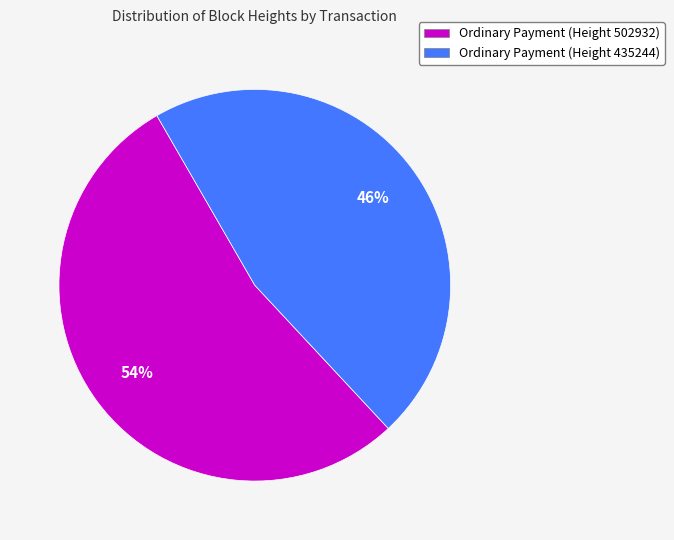

Which category has the smallest portion of the pie?

Ordinary Payment (Height 435244)